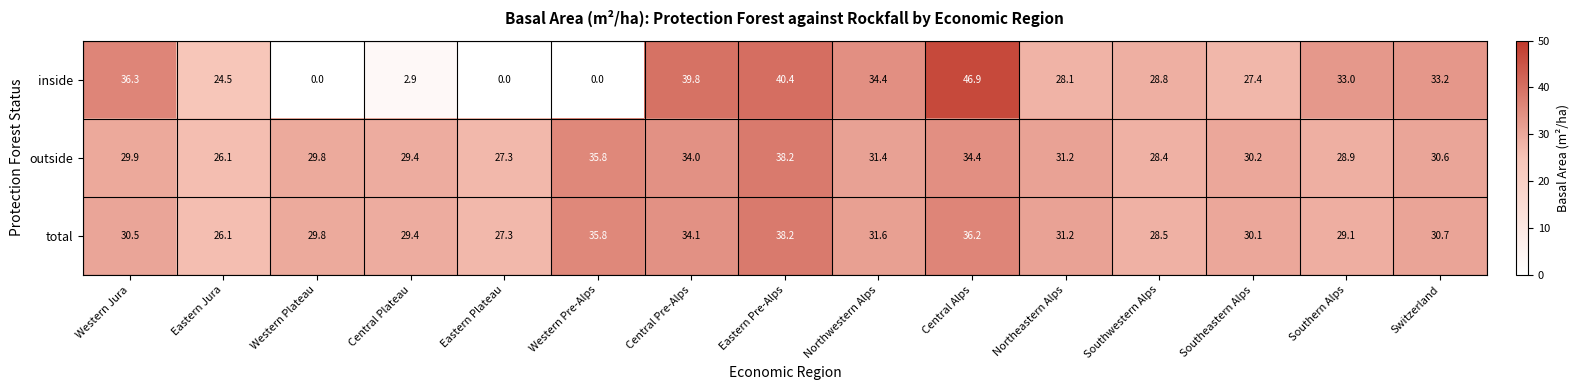

Which series has the widest spread of values?

inside